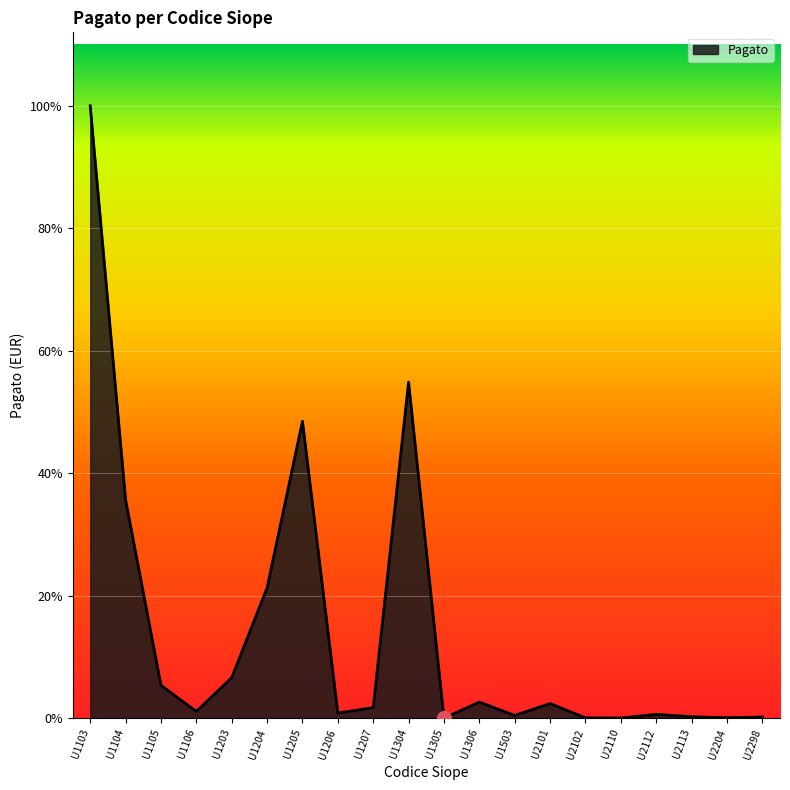

Does the chart have visible grid lines?

Yes